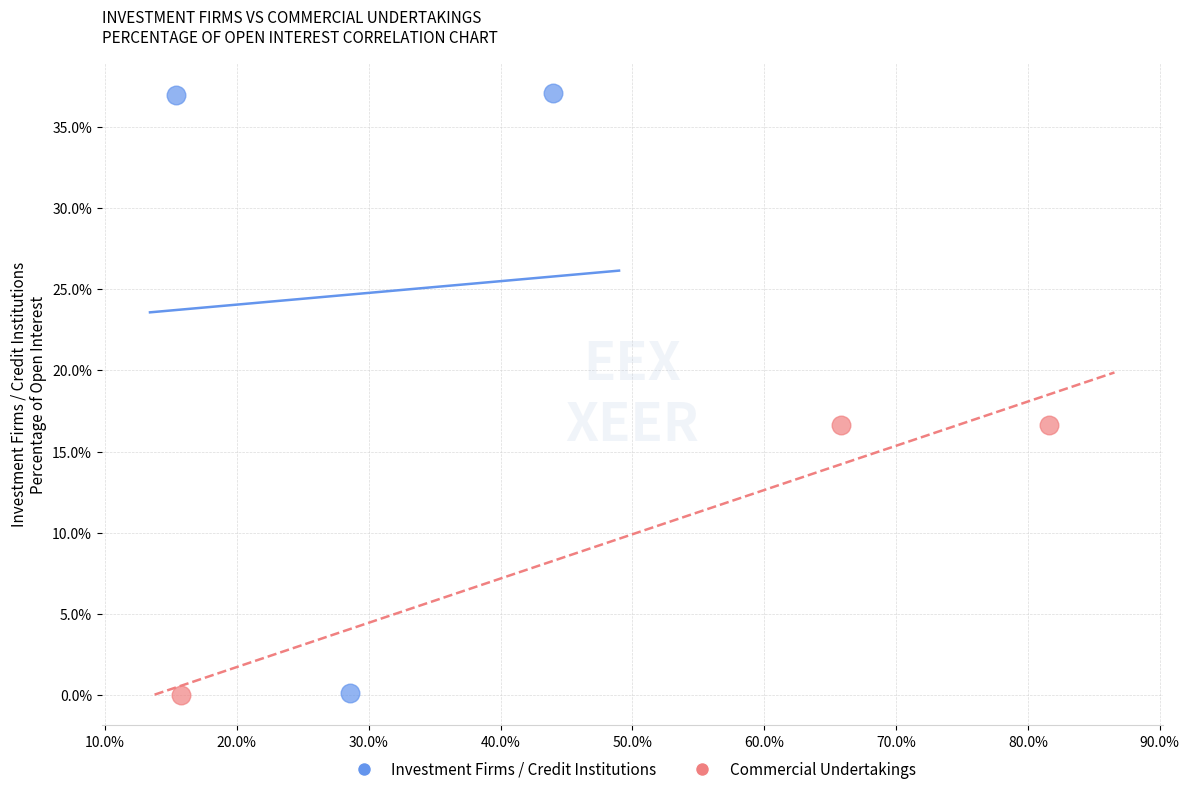

Which series has the widest spread of Y values?

Investment Firms / Credit Institutions